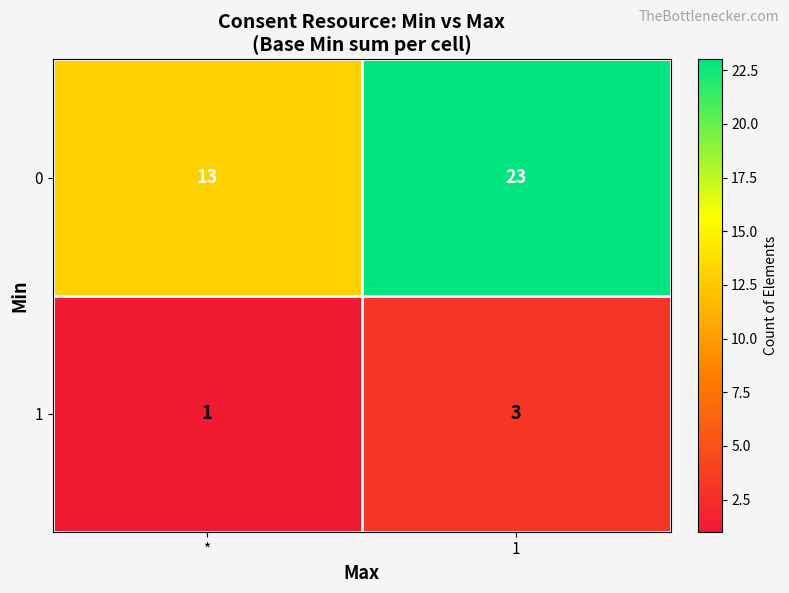

Reading left to right, transcribe all the data shown in this chart.

0: *=13	1=23
1: *=1	1=3